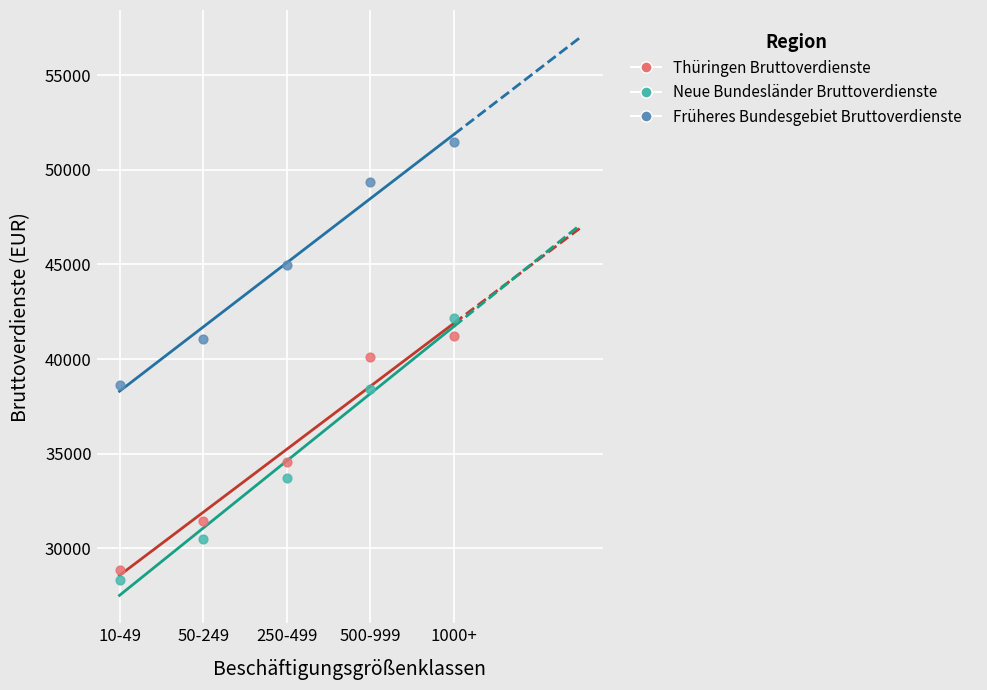

Which series reaches the minimum Y coordinate?

Neue Bundesländer Bruttoverdienste